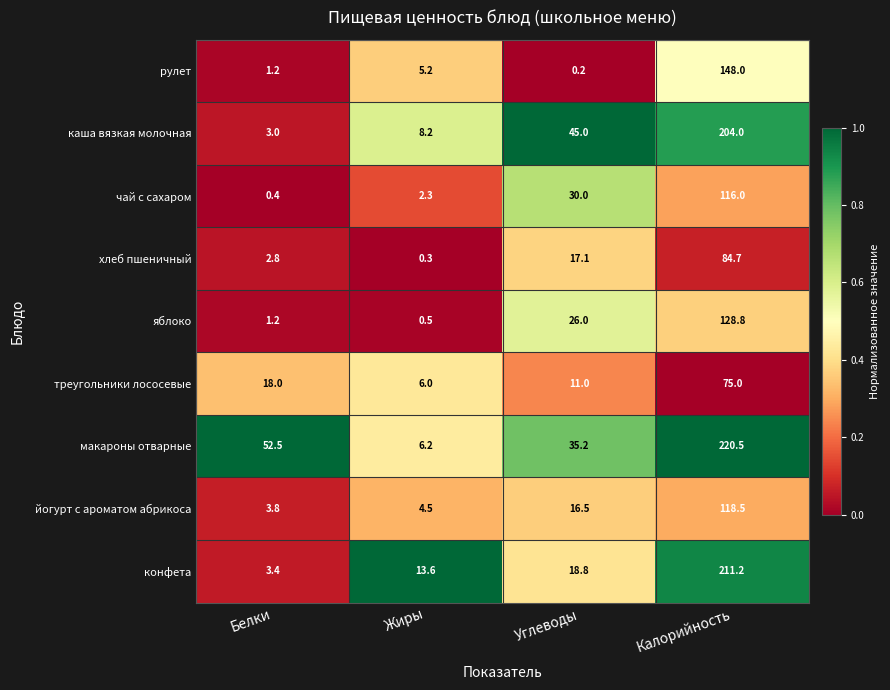

What is the approximate value of чай с сахаром at Калорийность?

116.0